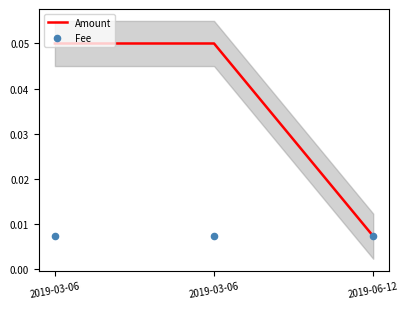

Which series has the widest spread of Y values?

Amount